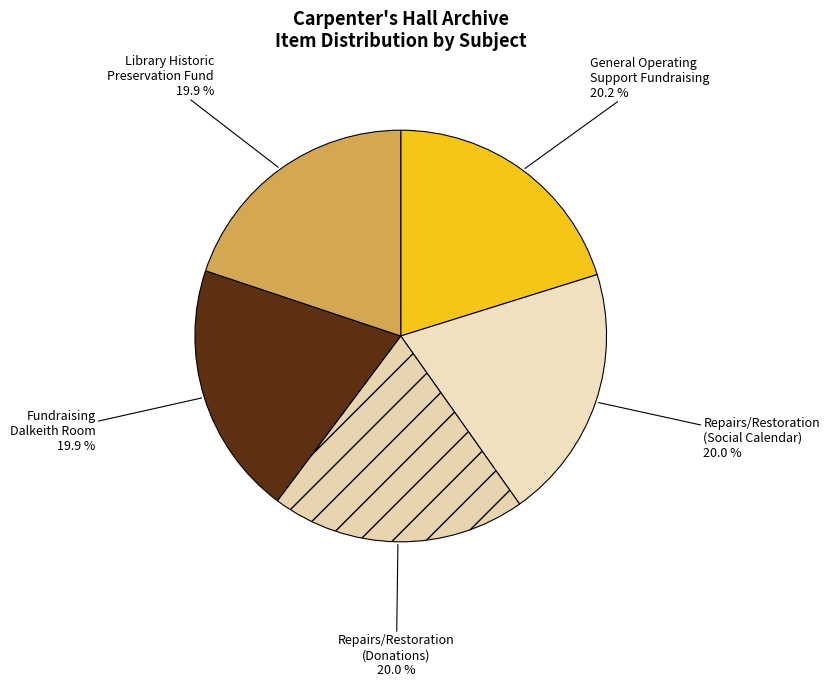

Count the number of slices in the pie.

5